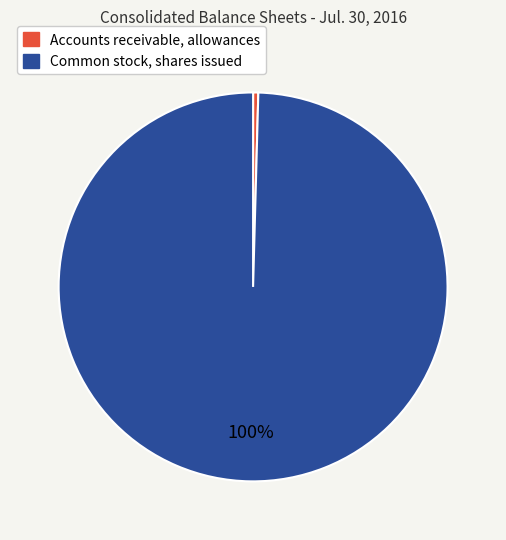

Is it true that Common stock, shares issued is 89% of the pie?

False